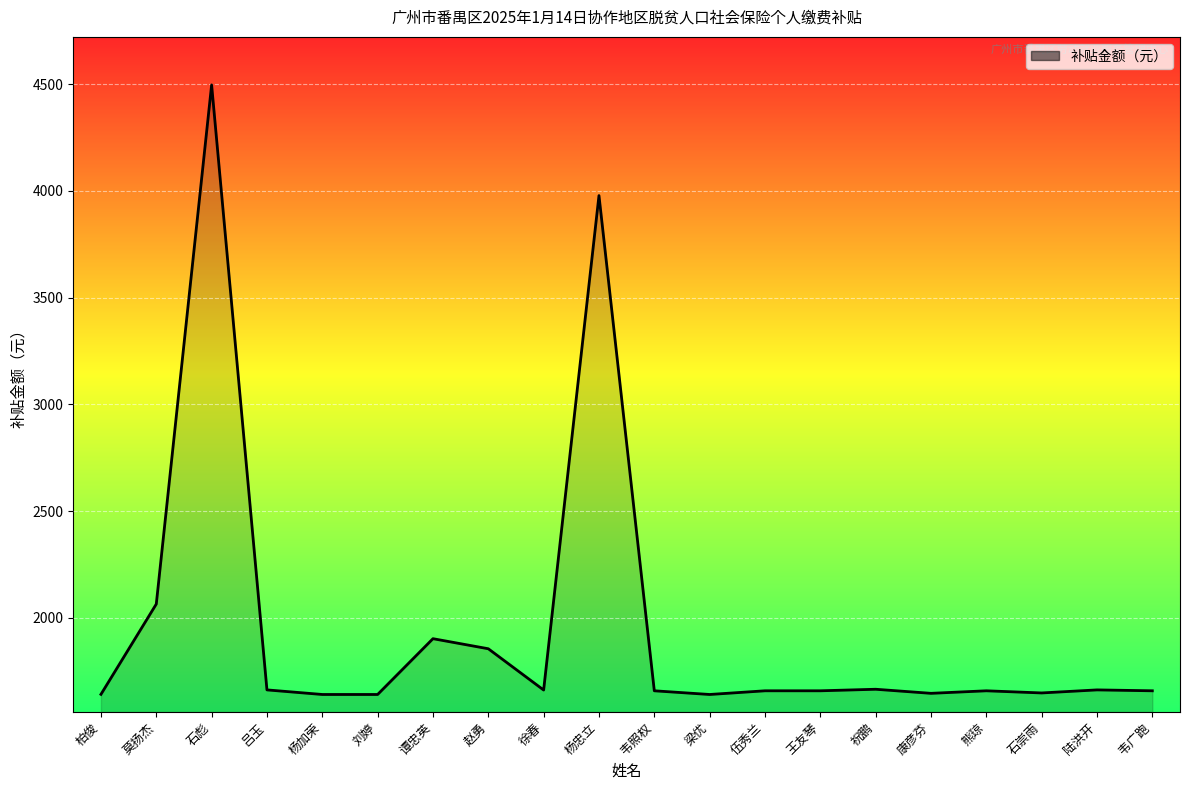

Does the chart display data point markers on the line(s)?

No